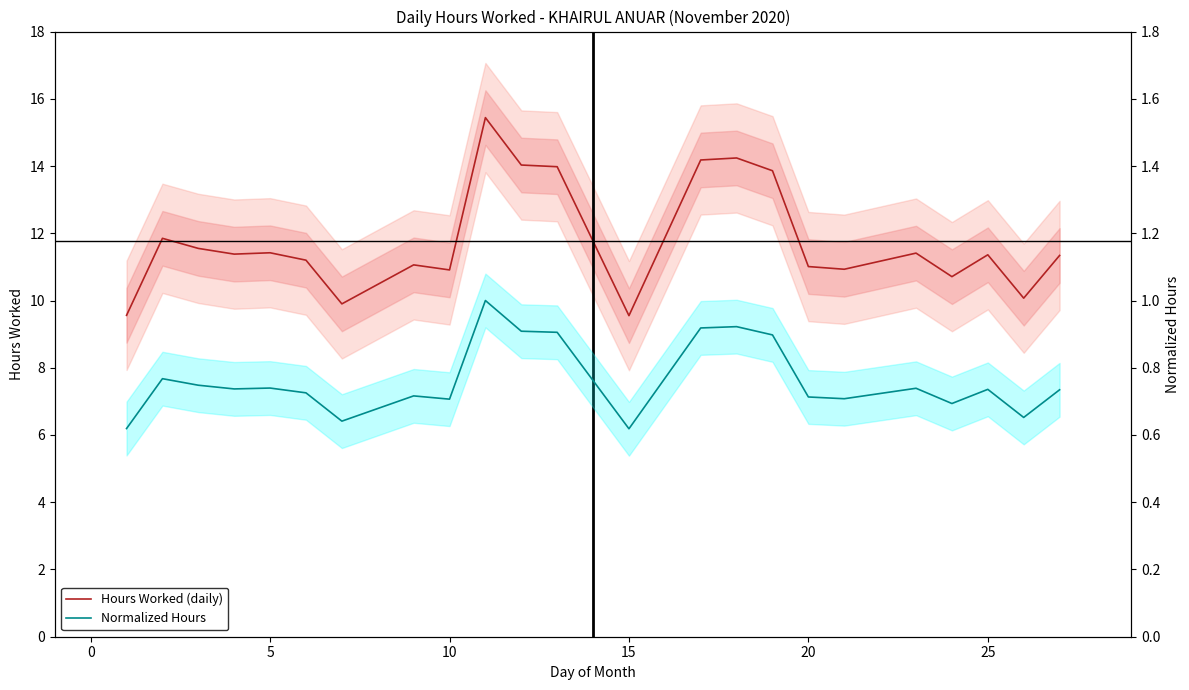

What is the value of the Normalized Hours point at the 14th from the left?

0.9